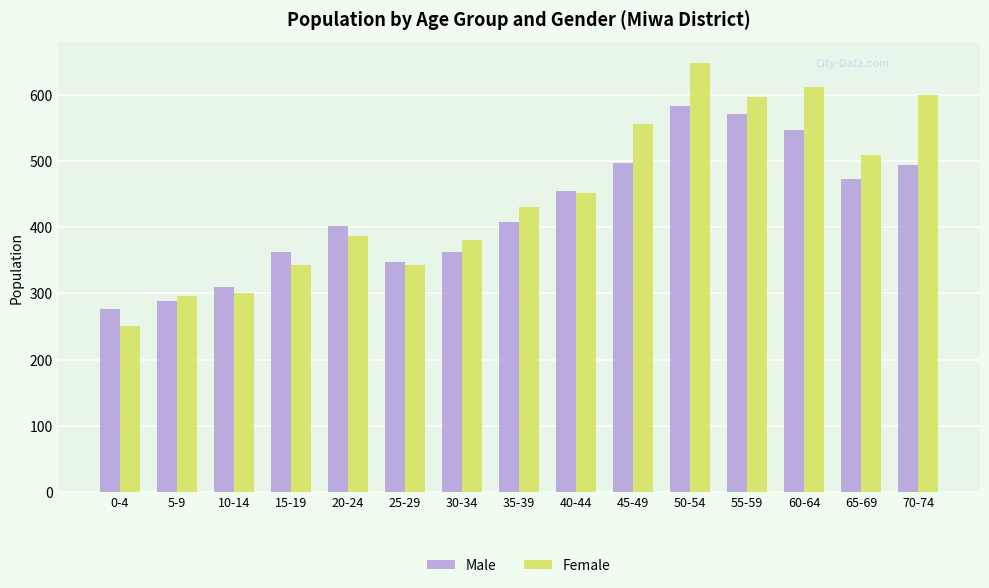

What are all the series names shown in the legend?

Male, Female